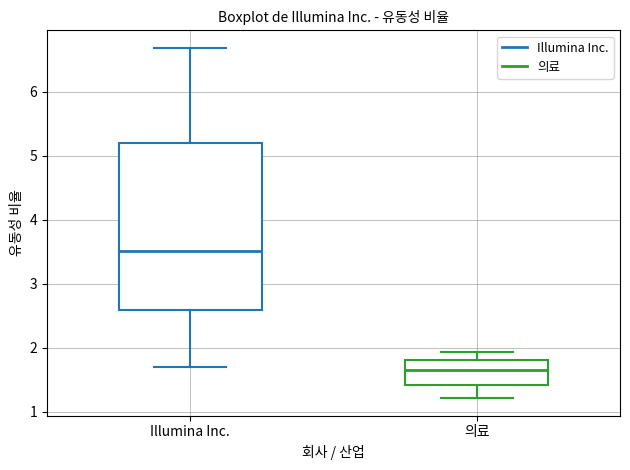

Reading left to right, read every box against the y-axis: the position of its median line, the range the box covers, and the ends of its whiskers. The values are not printed on the chart, so give them approximately, as read against the axis.

Illumina Inc.: median 3.5, box 2.6 to 5.2, whiskers 1.7 to 6.7
의료: median 1.7, box 1.4 to 1.8, whiskers 1.2 to 1.9